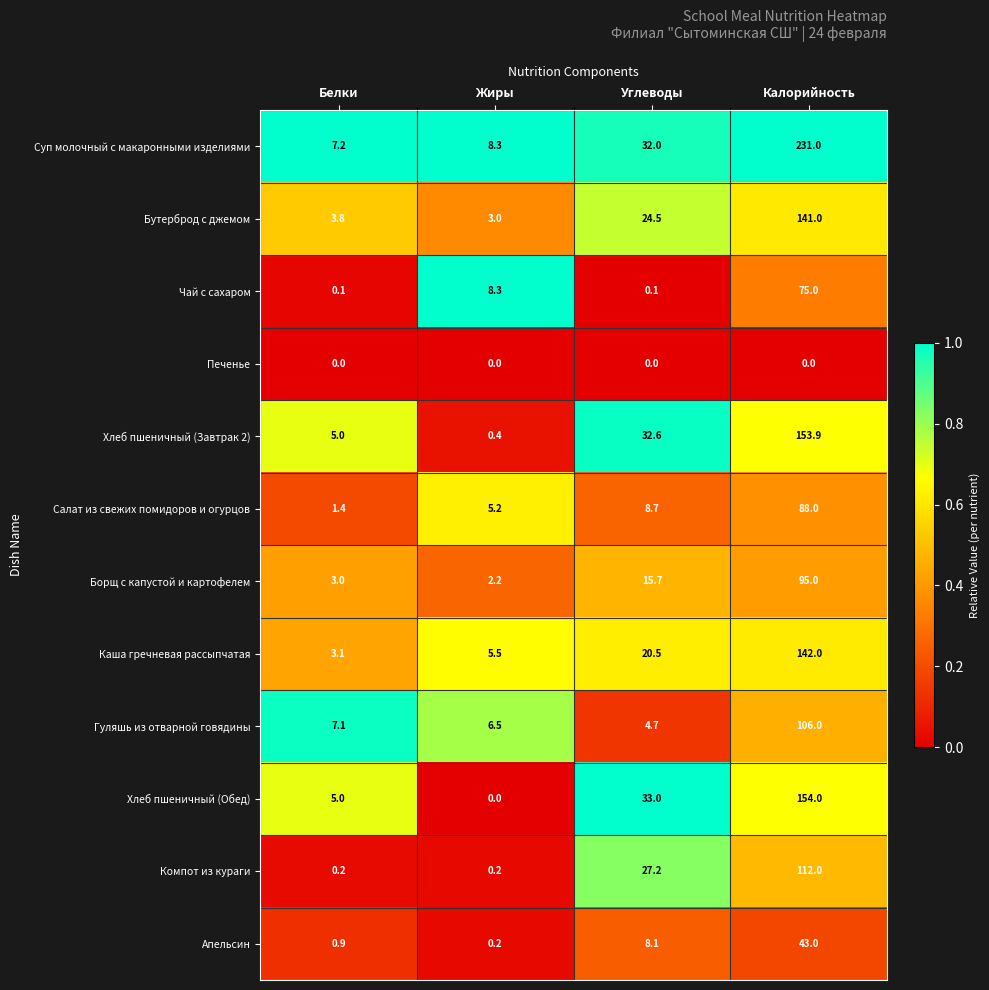

What is the average value of the Борщ с капустой и картофелем series?

29.0